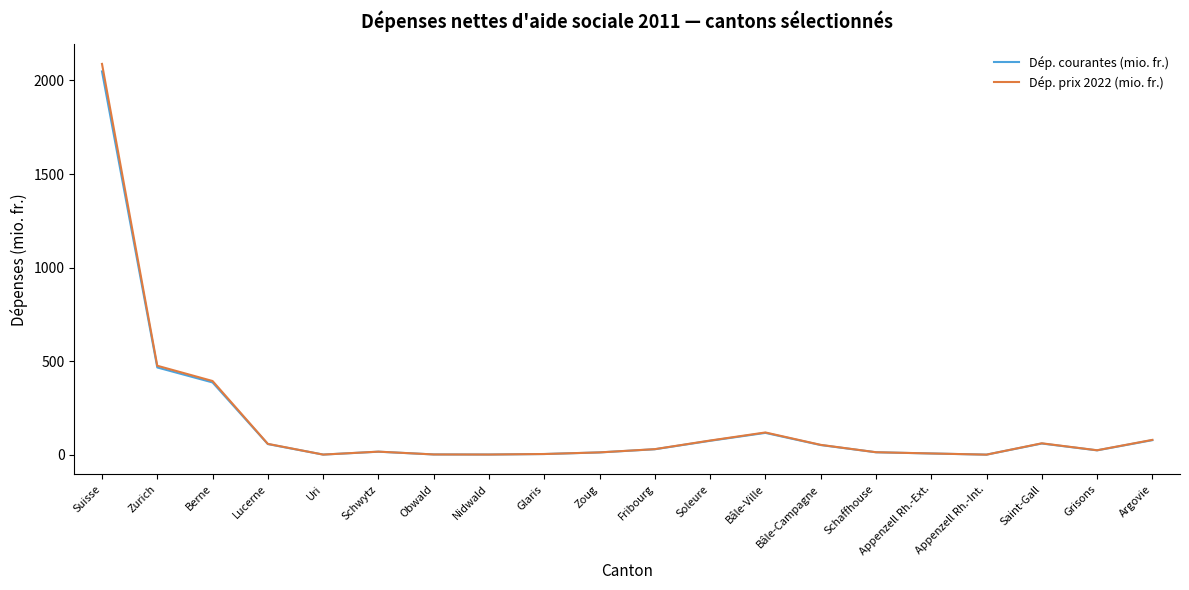

What is the sum of all Dép. prix 2022 (mio. fr.) values?

3529.7